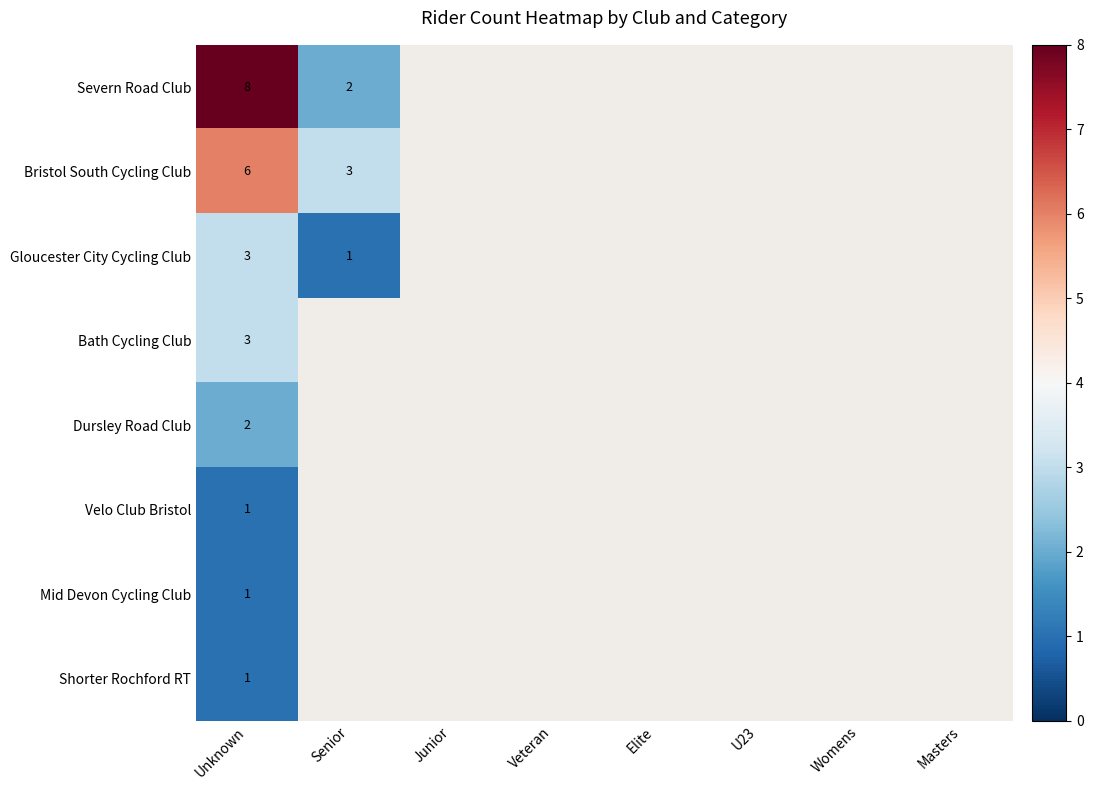

Is it true that Shorter Rochford RT equals 1 at Unknown?

True